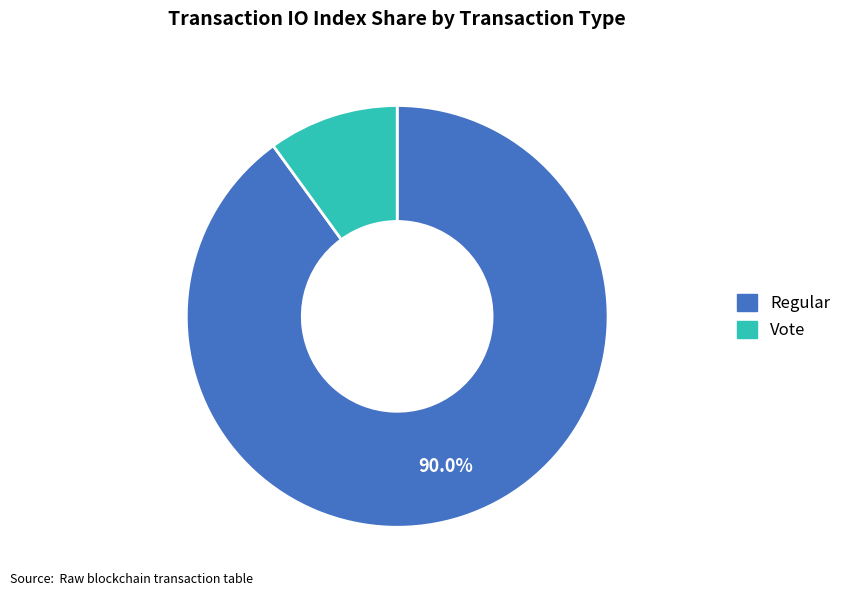

Which category accounts for the majority?

Regular